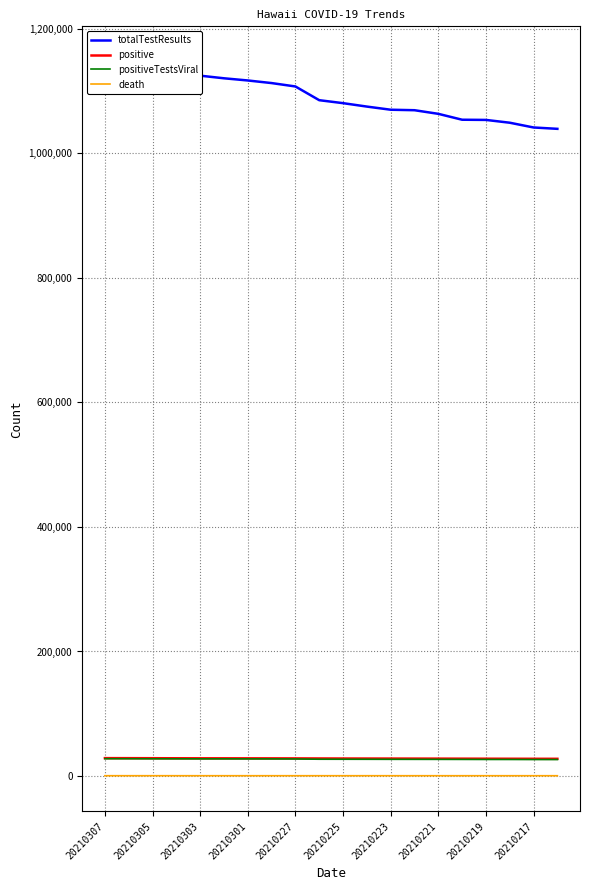

Which series has the largest total across all categories?

totalTestResults